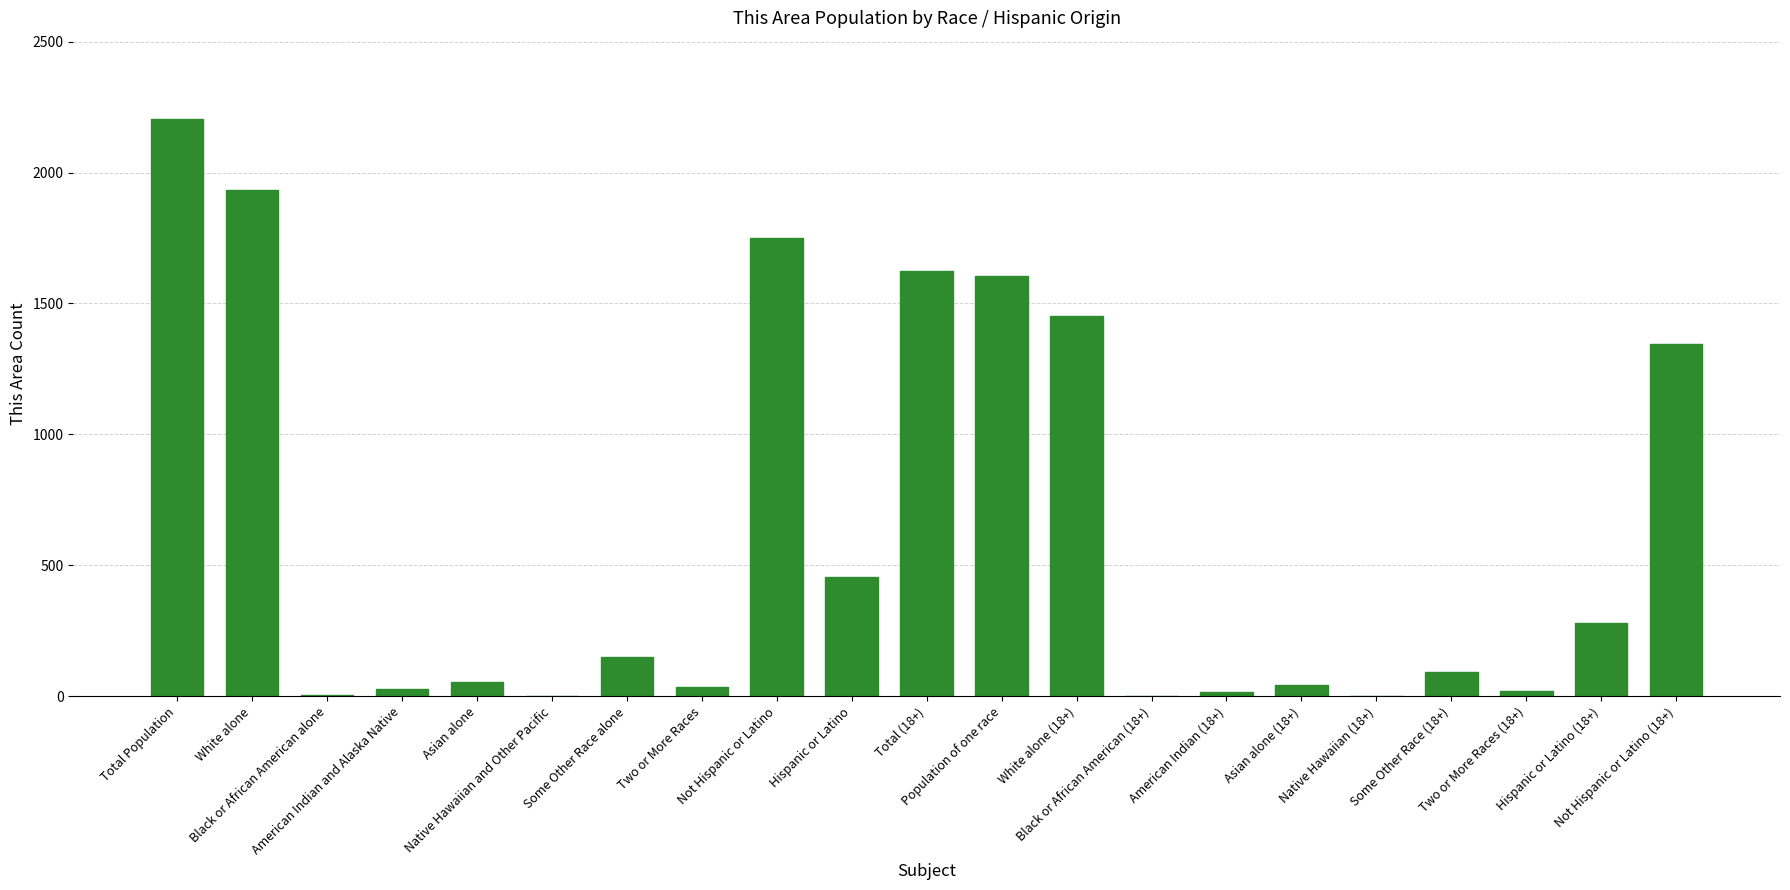

Is it true that the value at White alone is 1934?

True